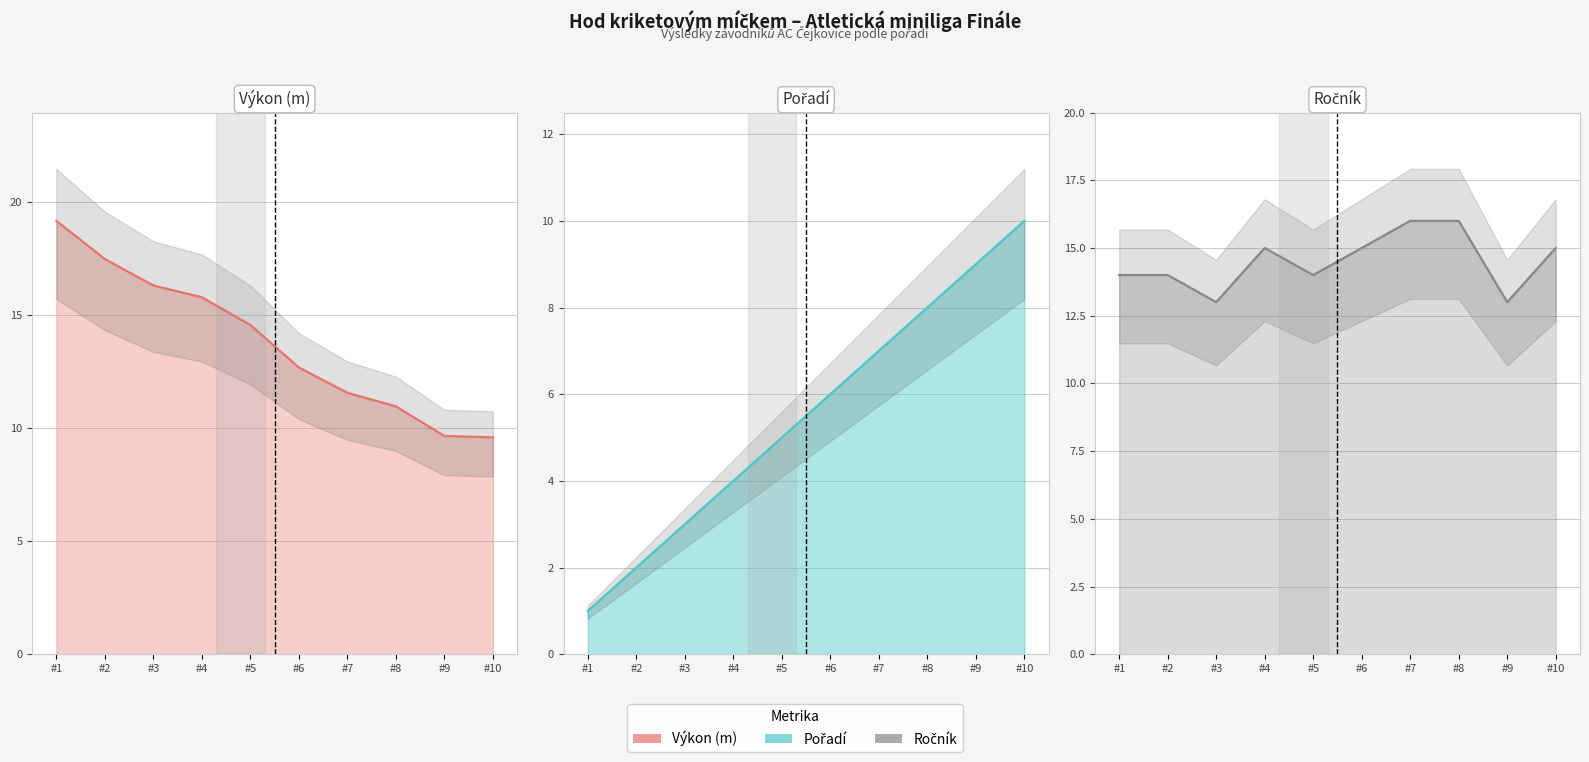

Is it true that Pořadí equals 8.2 at #6?

False